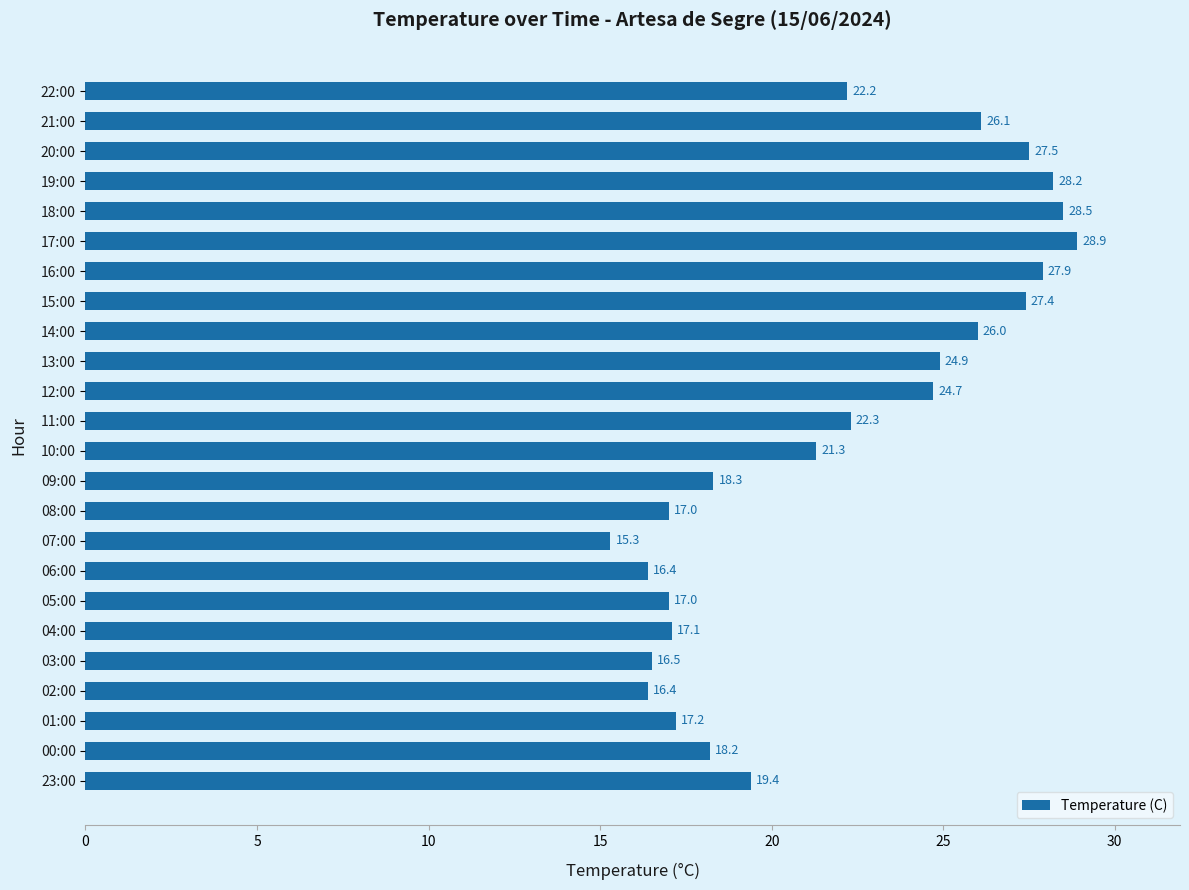

Between 08:00 and 19:00, which is larger?

19:00